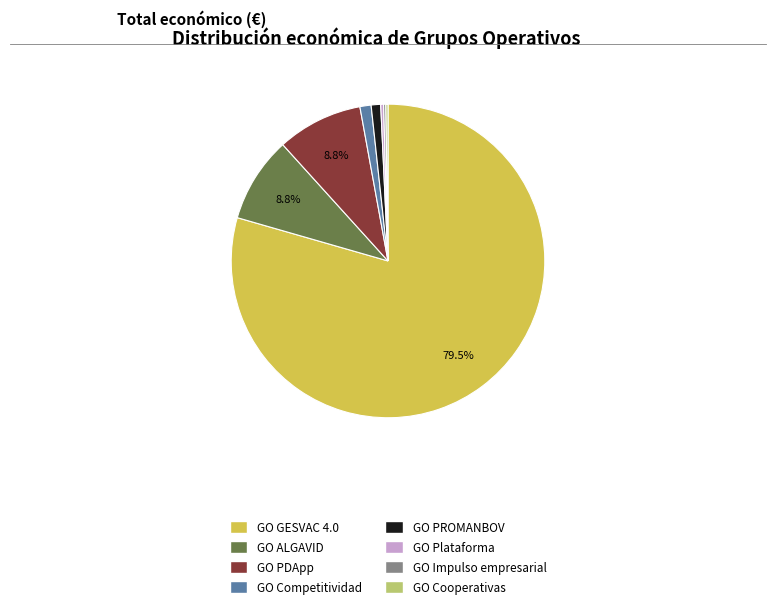

What is the largest slice in the pie chart?

GO GESVAC 4.0